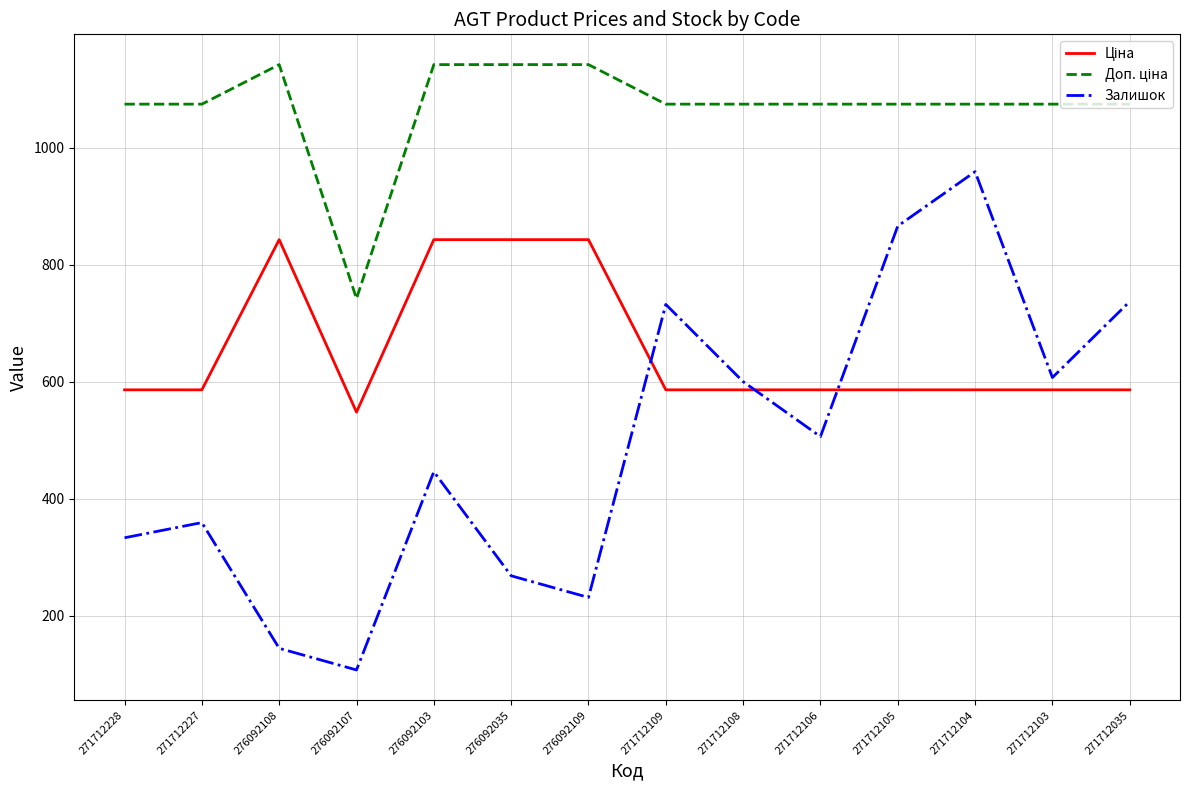

Which category has the lowest value across all series?

276092107